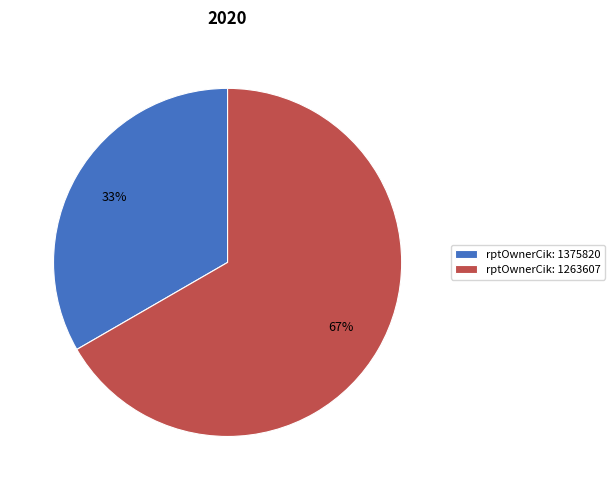

Is there any slice that represents more than half of the pie?

Yes